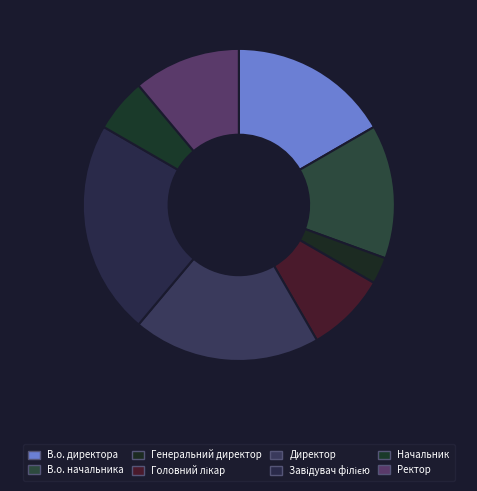

Between Головний лікар and Генеральний директор, which is larger?

Головний лікар